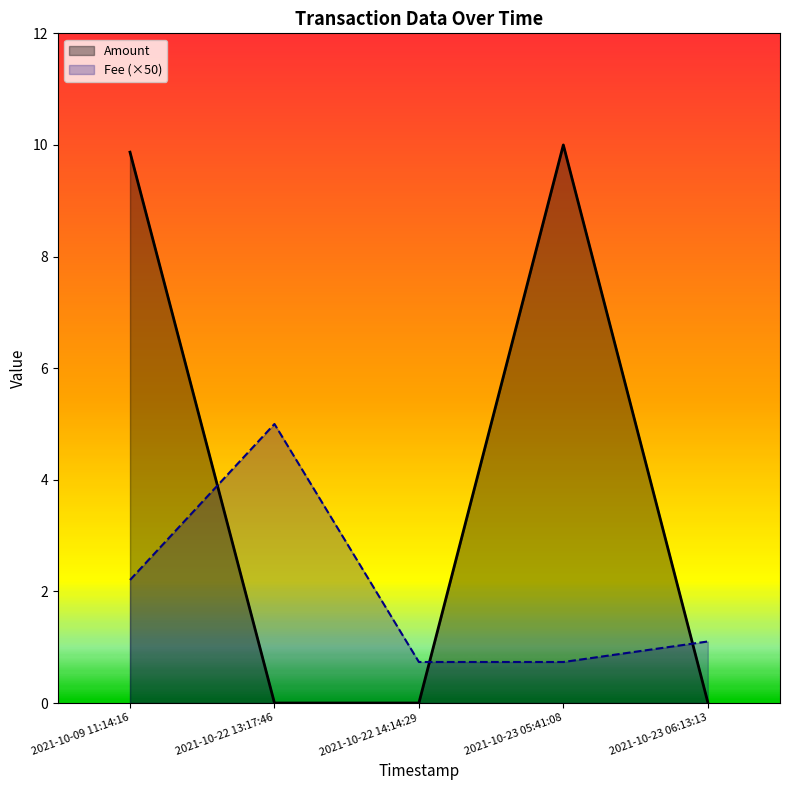

What is the difference between the maximum and second lowest values in the Fee (×50) series?

4.3